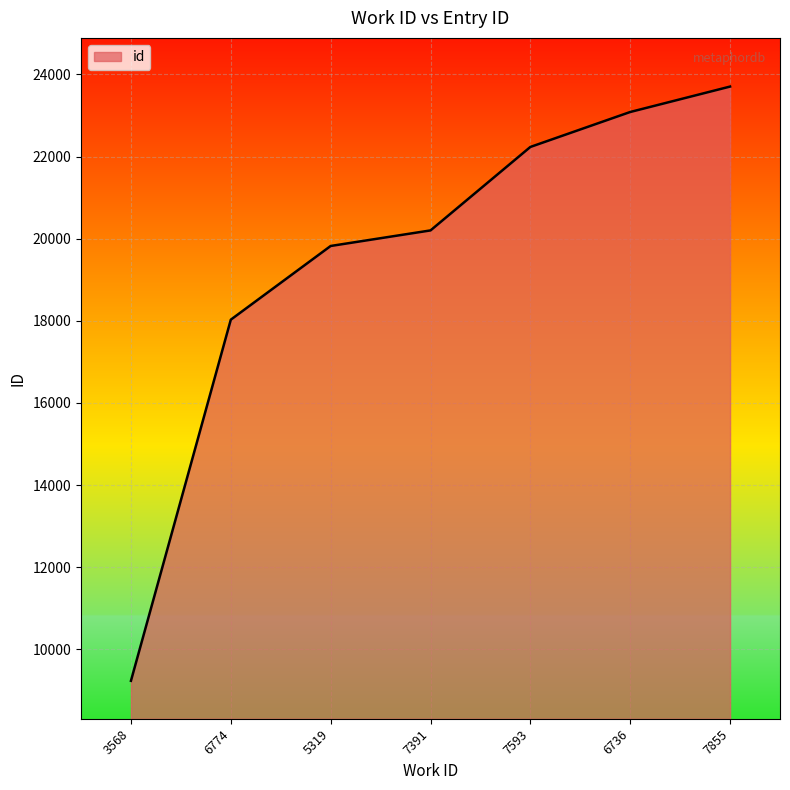

Reading right to left, transcribe all the data shown in this chart.

23703	23084	22233	20201	19822	18028	9236